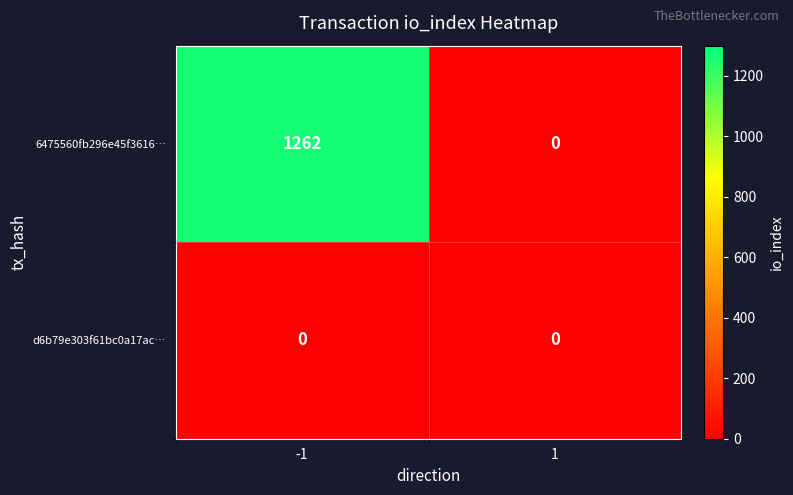

The value of 6475560fb296e45f3616… at -1 is 1262. True or false?

True